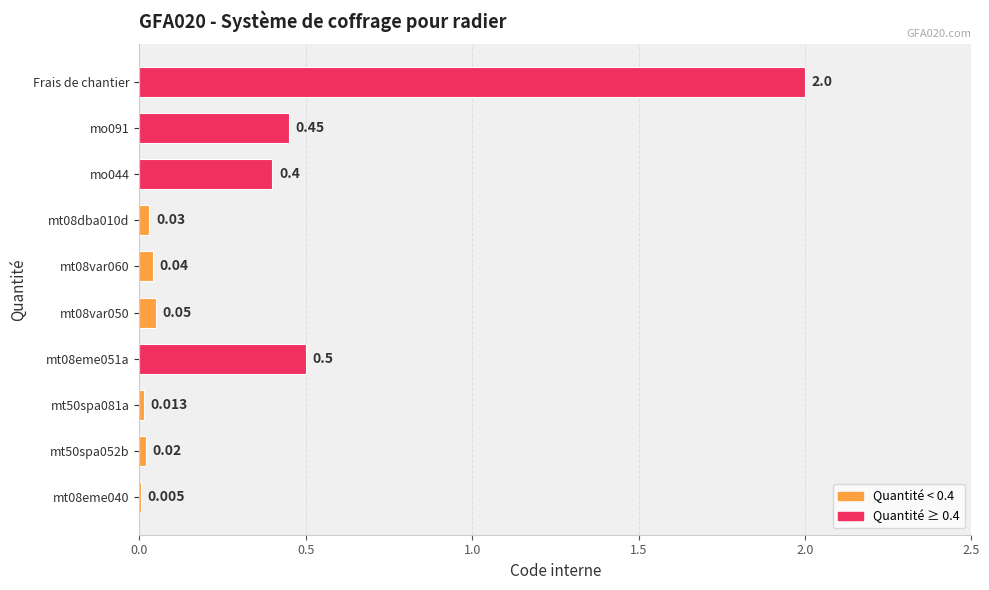

Are the bars horizontal?

Yes